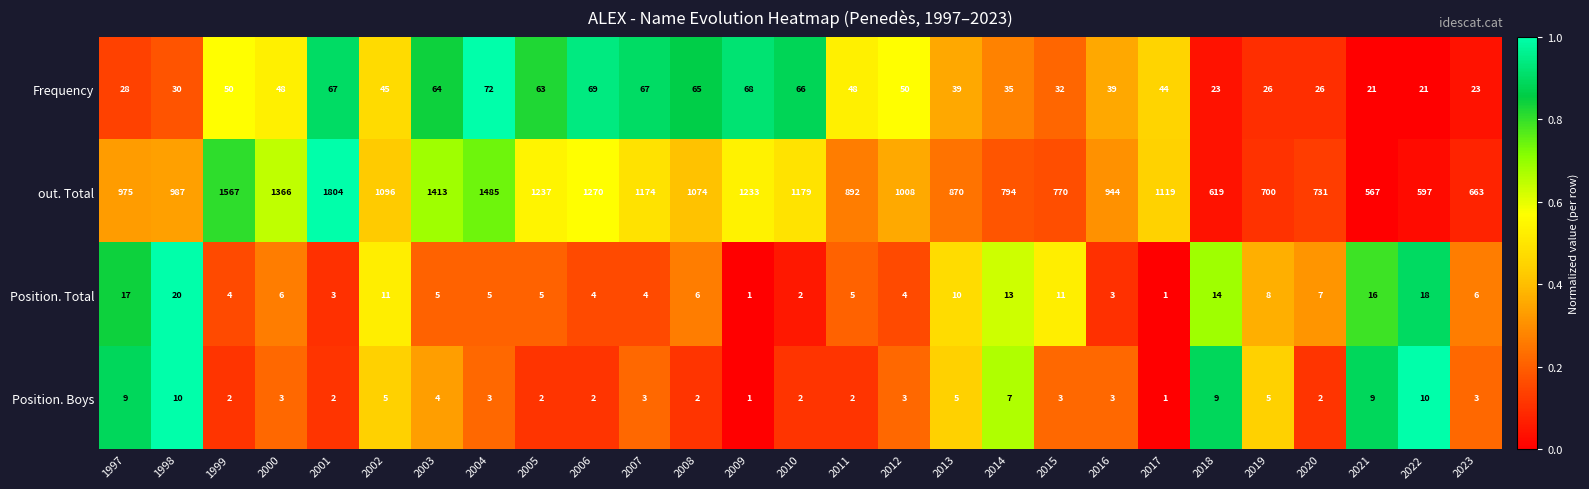

Which category has the highest value in the out. Total series?

2001